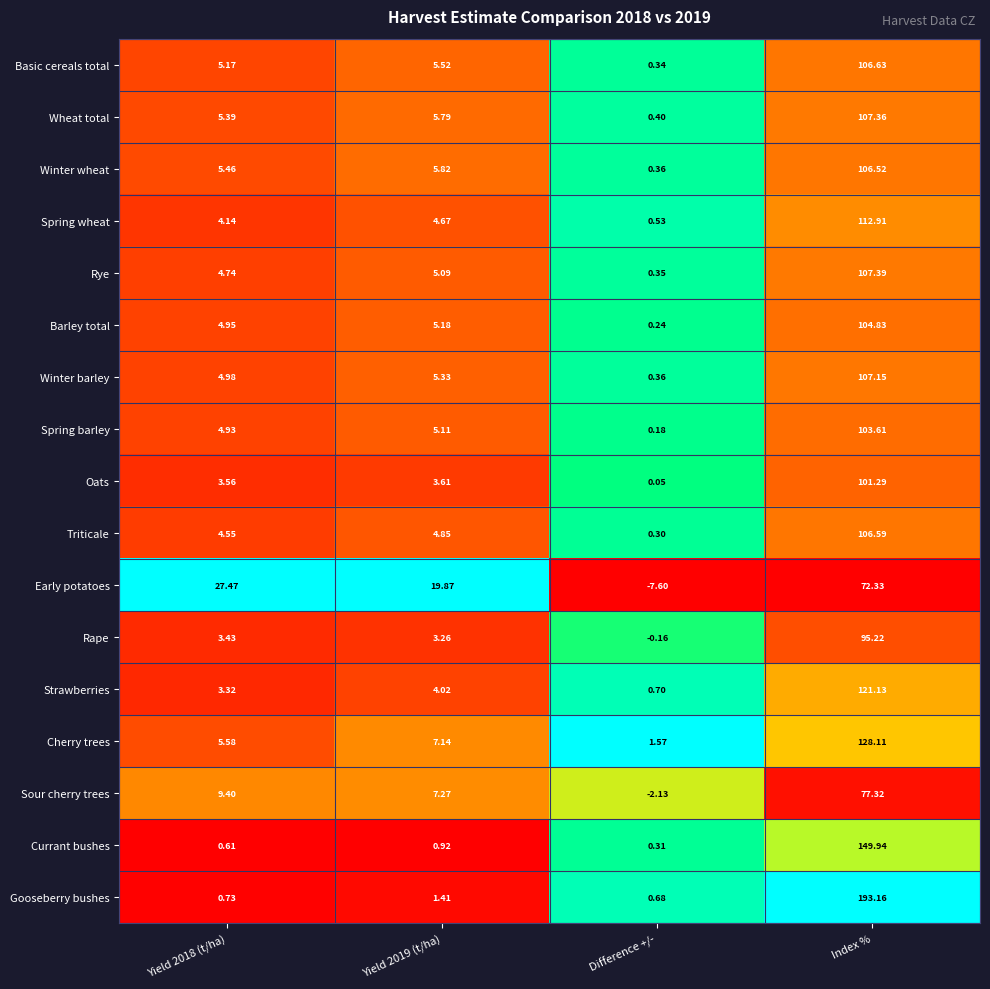

How many distinct data groups are displayed?

17